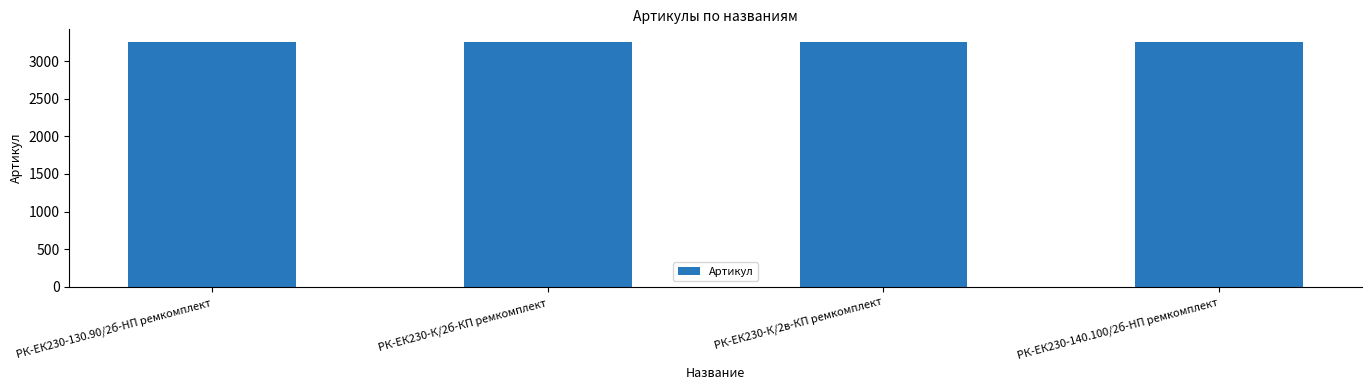

What value does the data have at РК-ЕК230-К/2в-КП ремкомплект?

3259